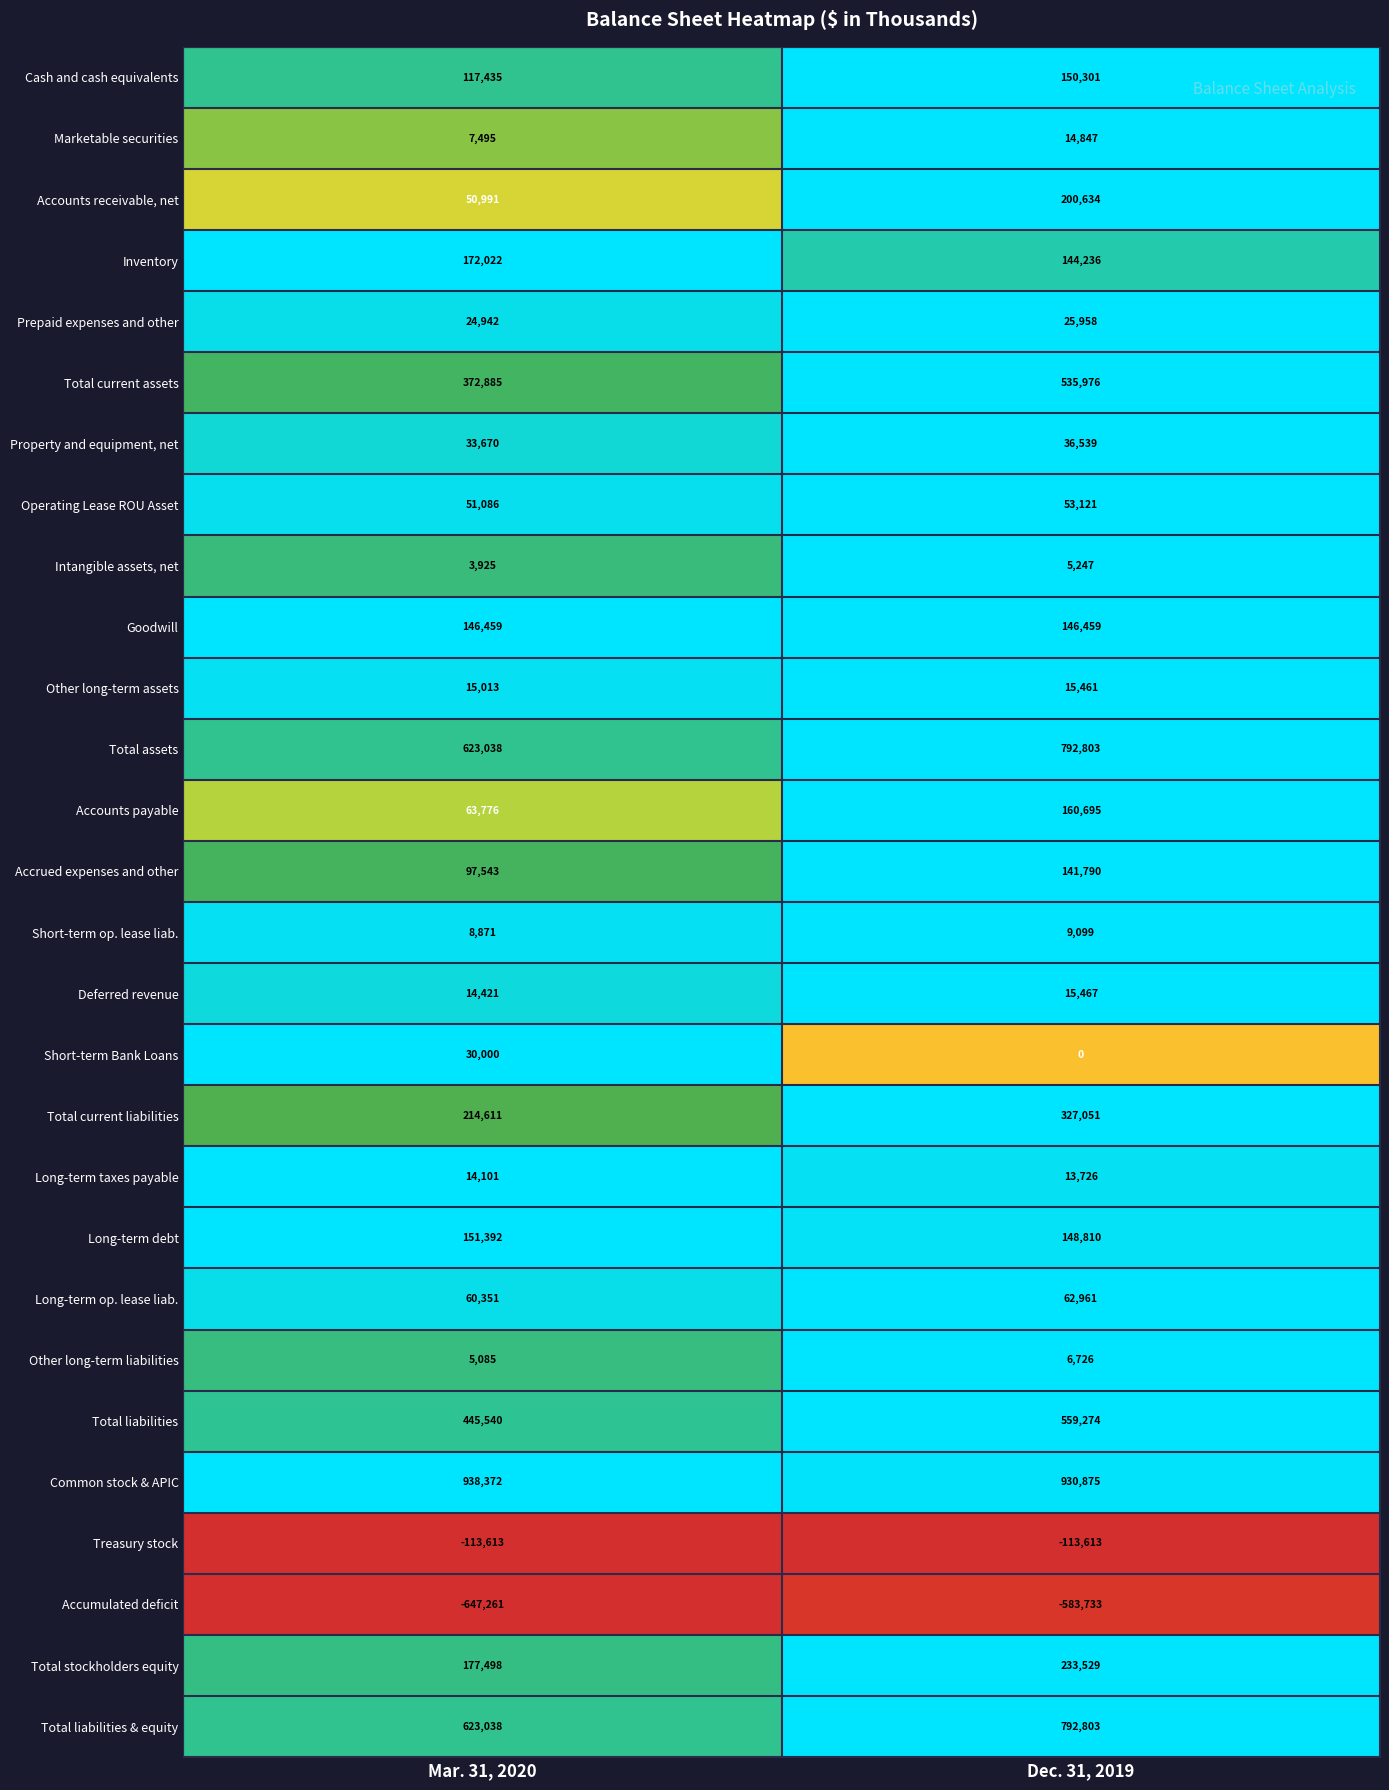

What is the difference between the highest and lowest values at Mar. 31, 2020?

1585633